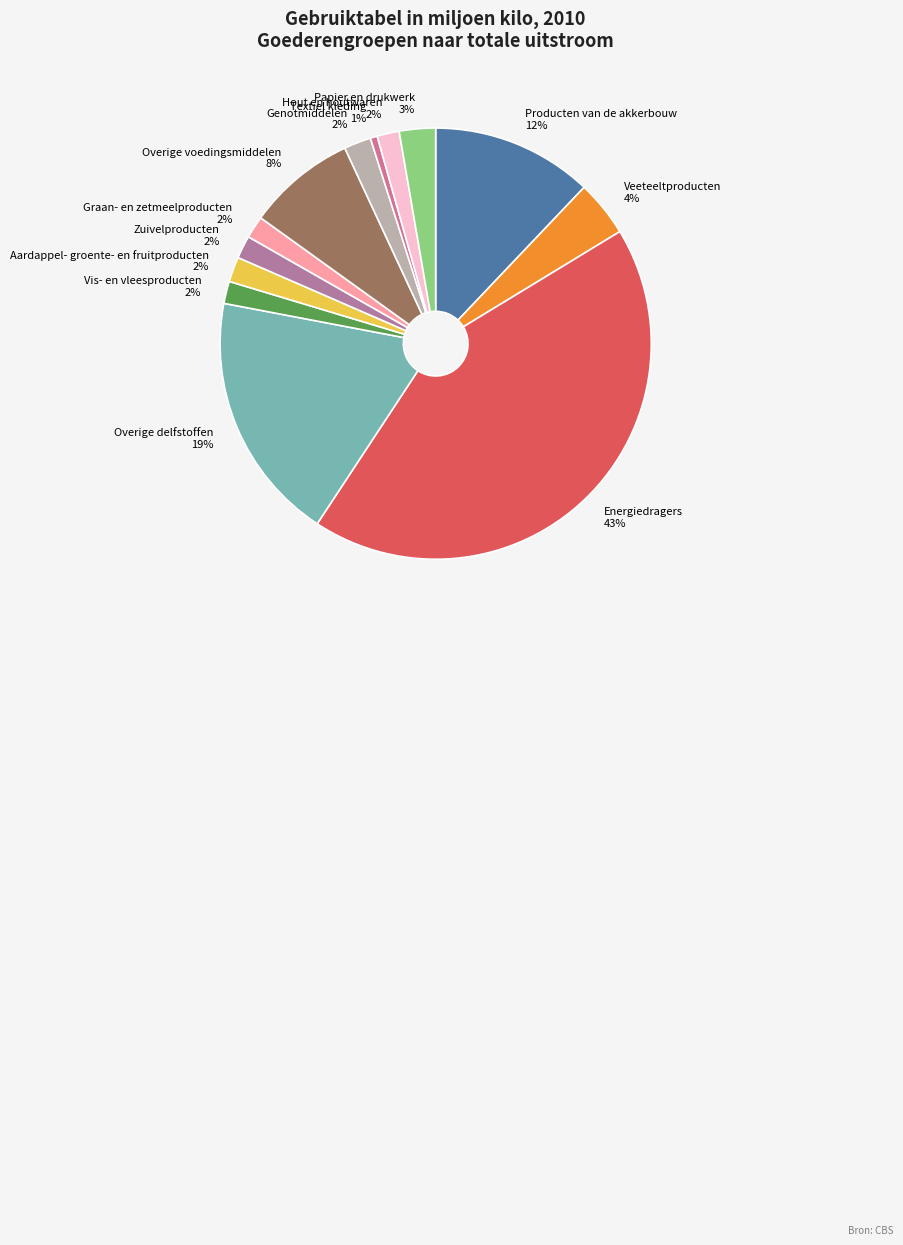

To the nearest percent, what percentage of the pie is Genotmiddelen?

2%